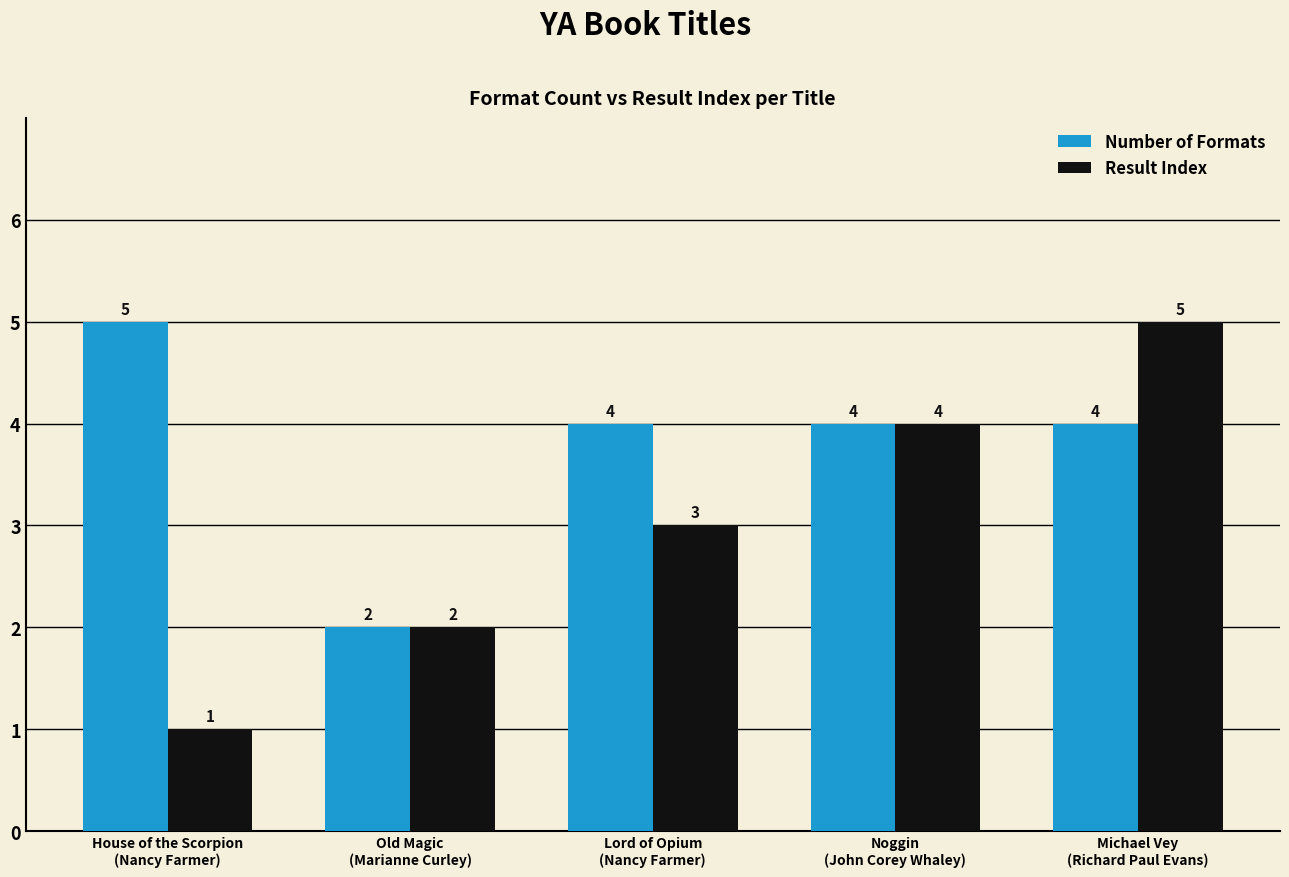

Rank the series by their average value, from lowest to highest.

Result Index, Number of Formats